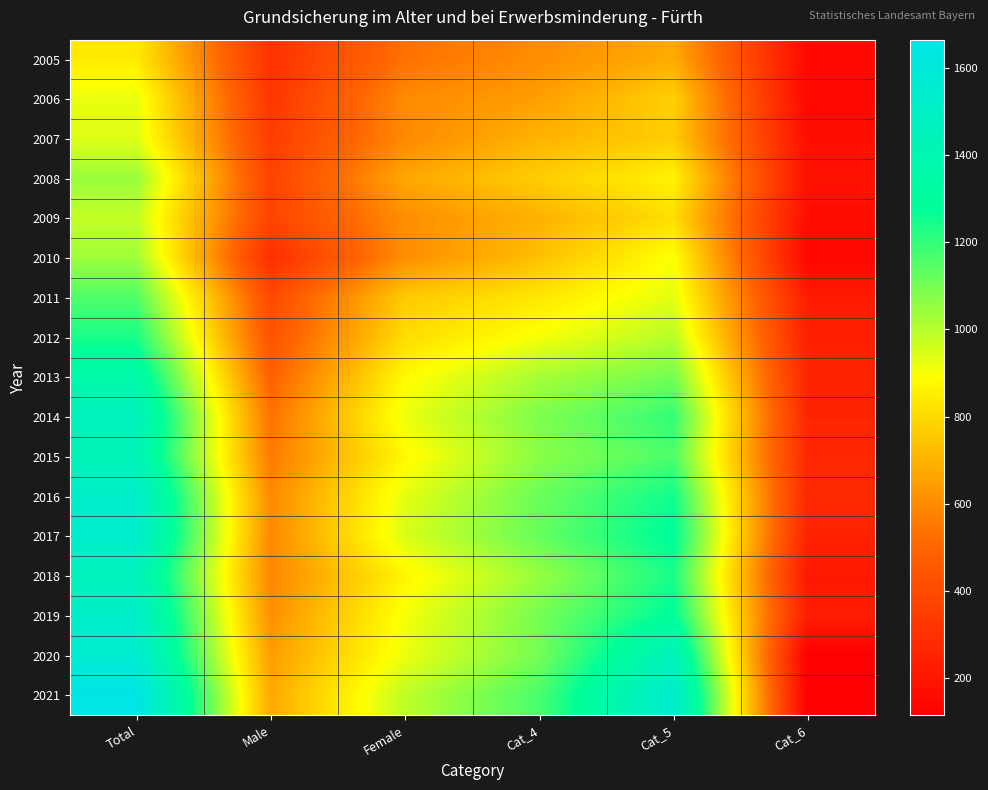

At which category is the sum across all series the highest?

Total